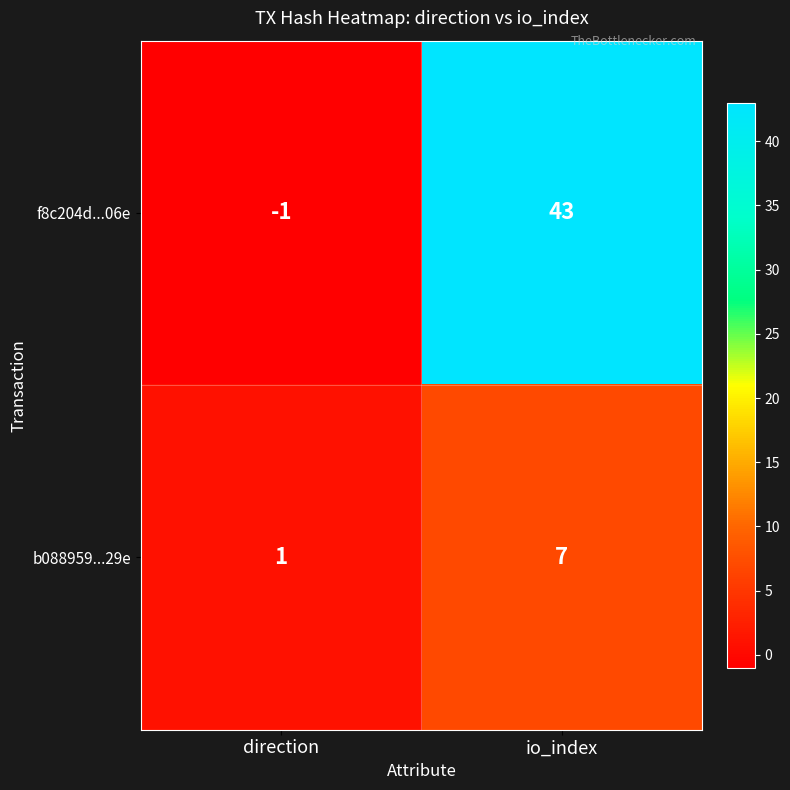

Reading right to left, transcribe all the data shown in this chart.

f8c204d...06e: io_index=43	direction=-1
b088959...29e: io_index=7	direction=1